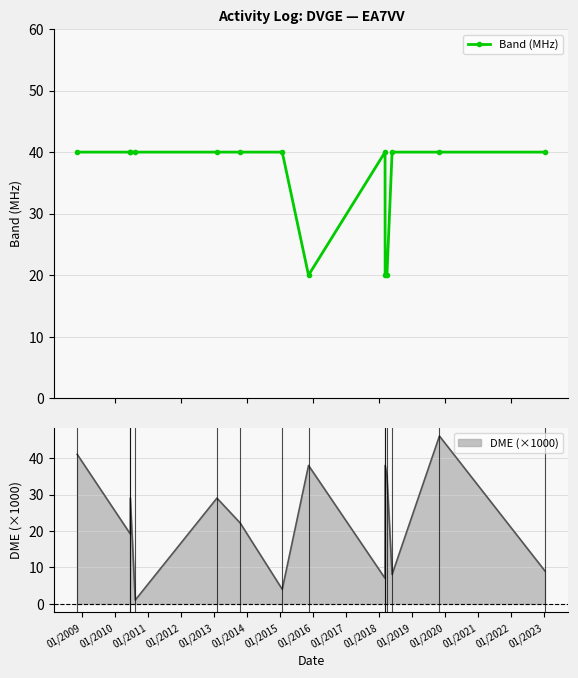

Reading right to left, list all the values displayed in this chart.

40	40	40	20	20	40	20	40	40	40	40	40	40	40